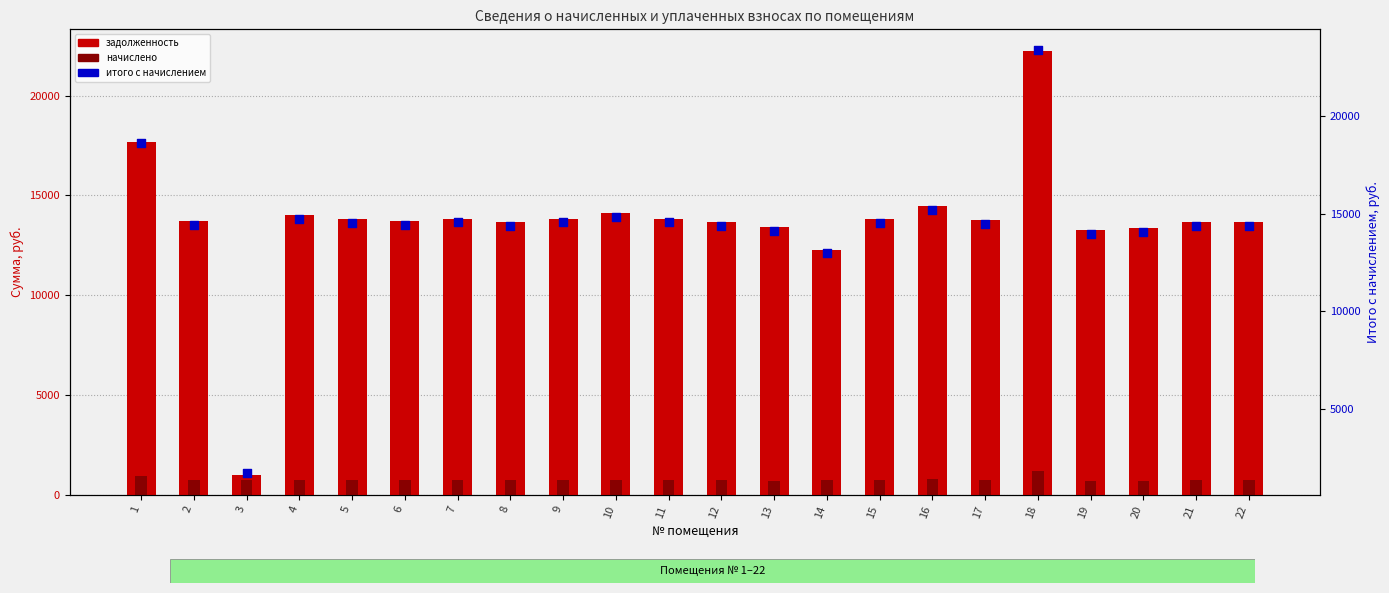

At which category is the sum across all series the highest?

18